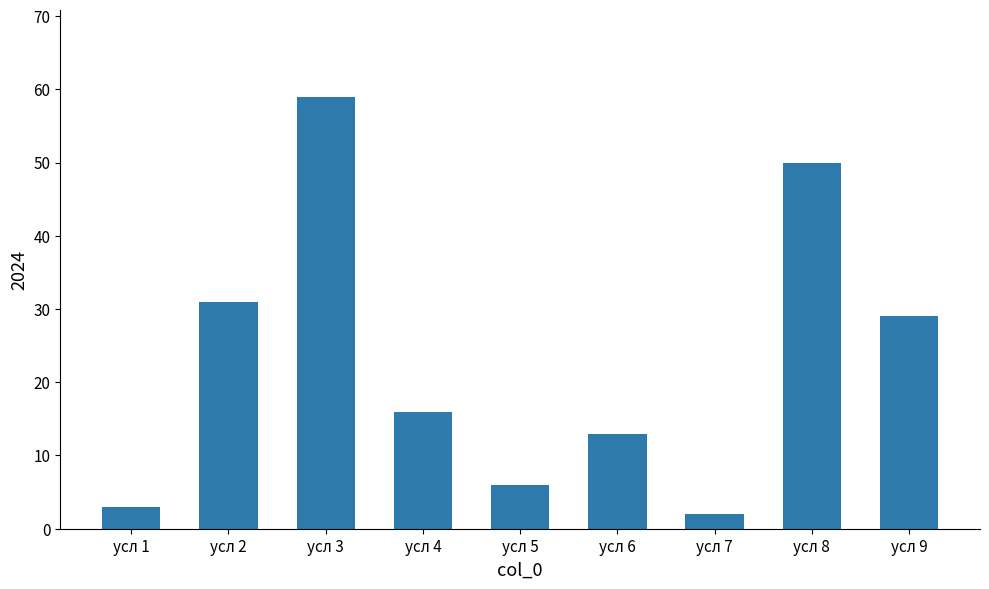

What value does the data have at усл 4, to the nearest 5?

15